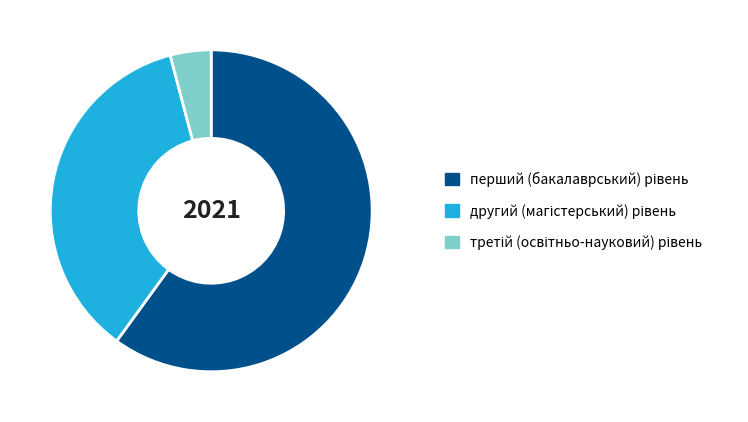

Is there any slice that represents more than half of the pie?

Yes